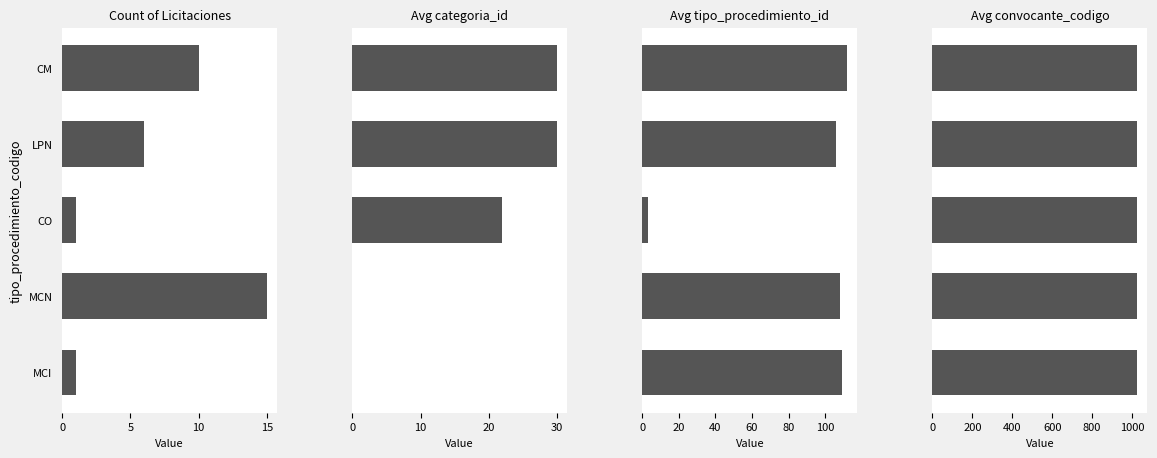

Which series changed the most between 10 and 15?

Avg tipo_procedimiento_id